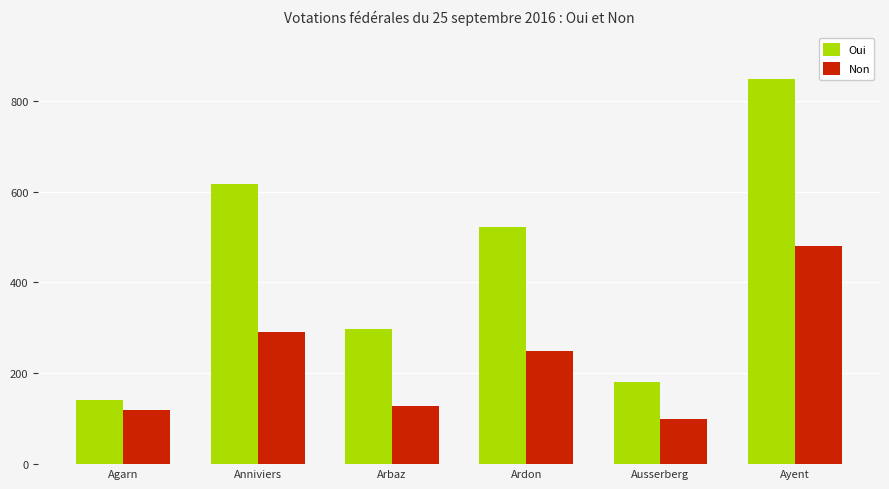

List the labels in order of Non value, smallest first.

Ausserberg, Agarn, Arbaz, Ardon, Anniviers, Ayent